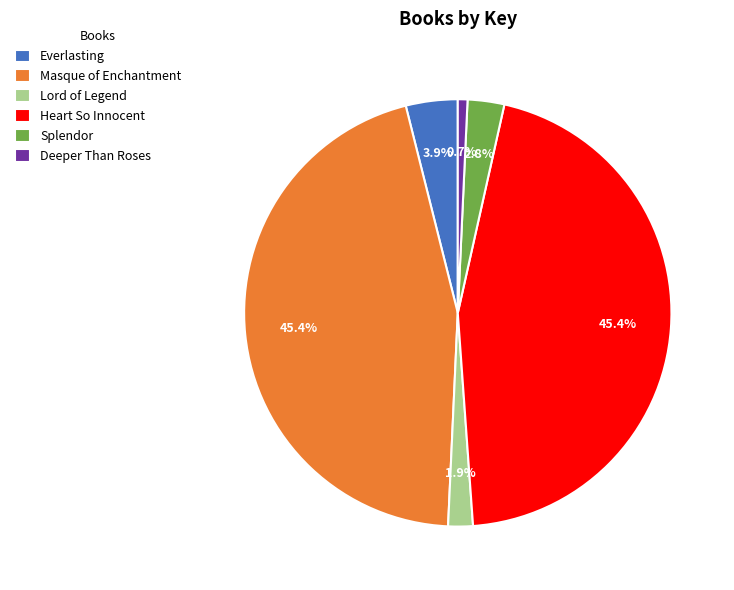

To the nearest percent, what is the difference between the largest and smallest slice percentages?

45%